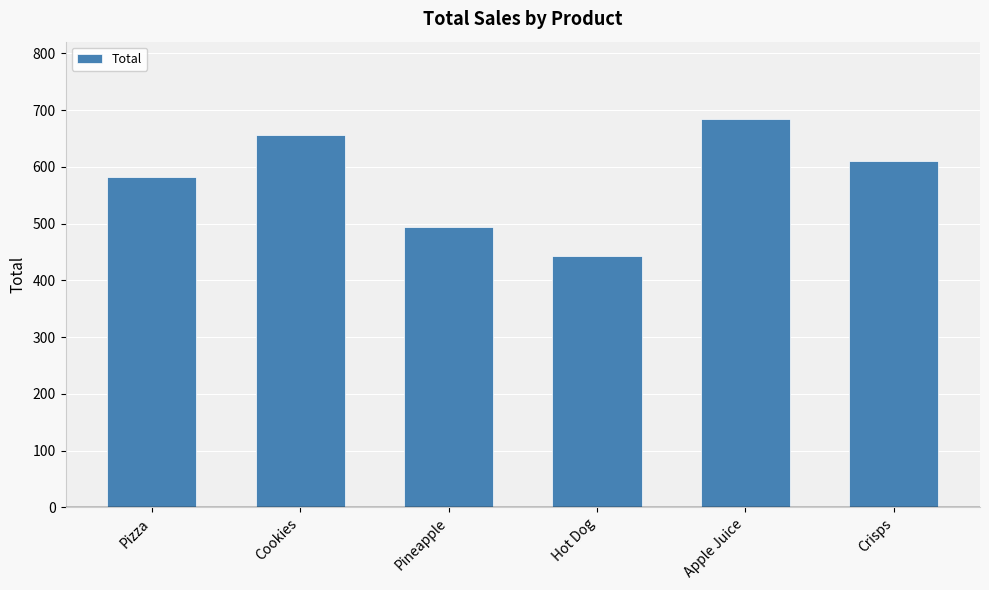

What is the difference between the maximum and minimum values?

241